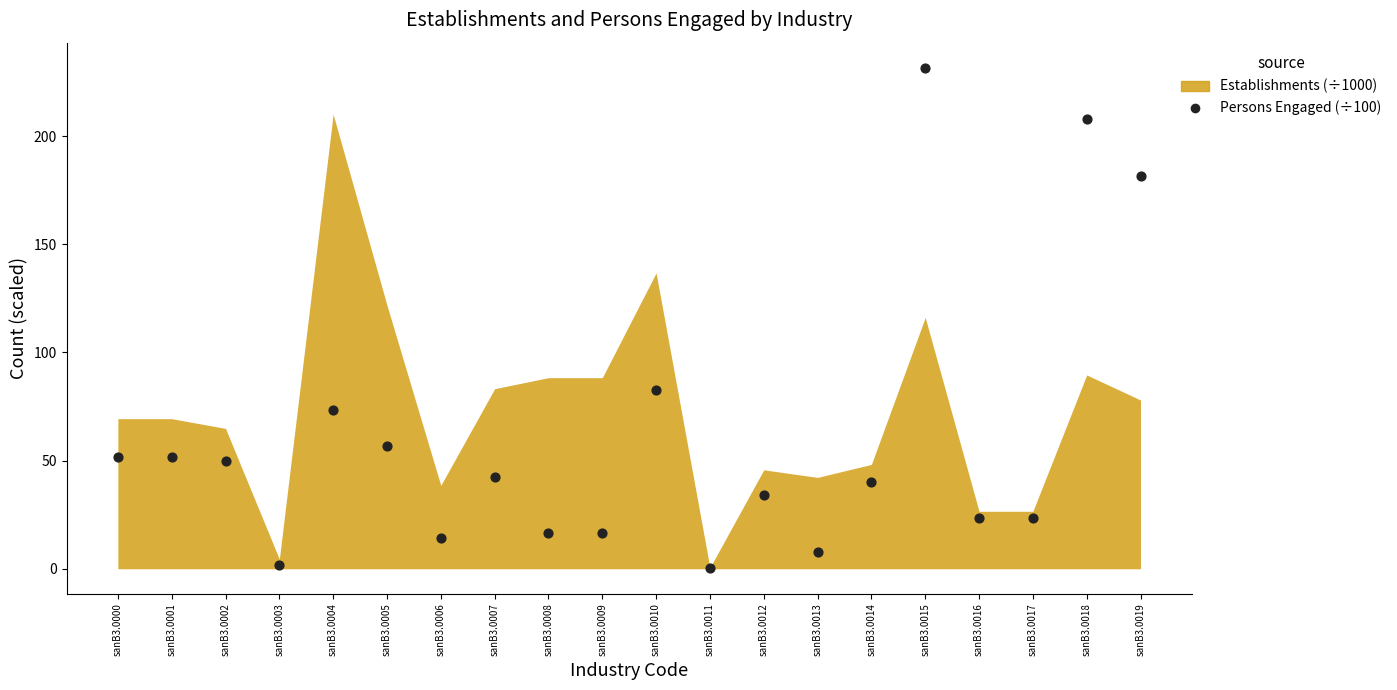

What Y value in the scatter plot is closest to 115?

82.5